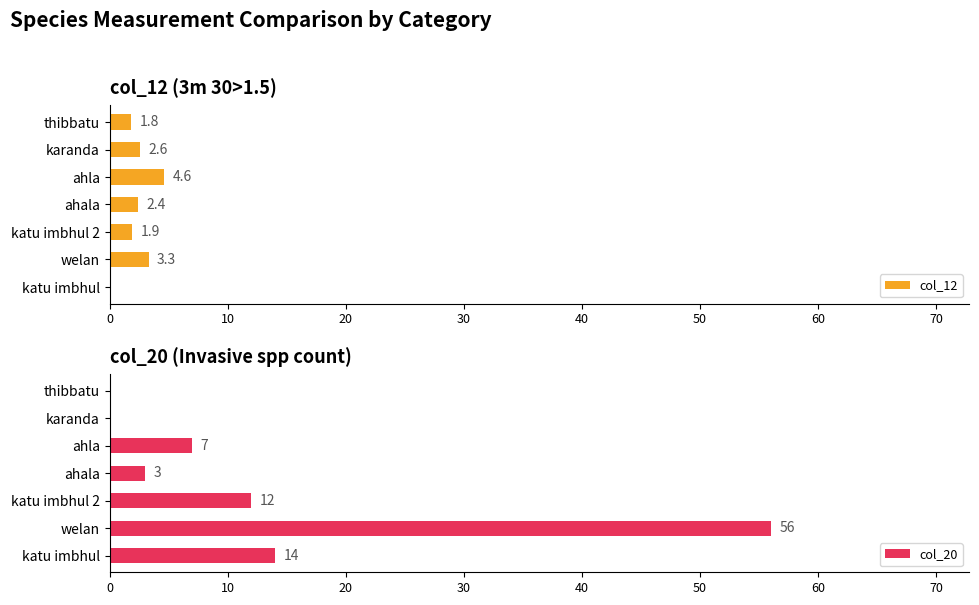

The value of col_20 at 40 is 1.5. True or false?

False